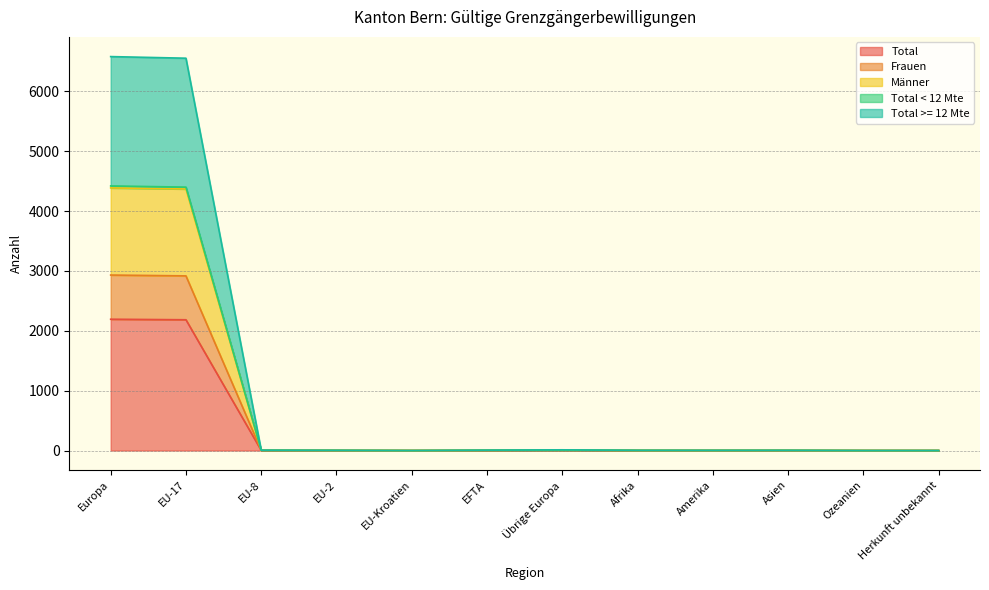

What is the greatest value displayed?

6582